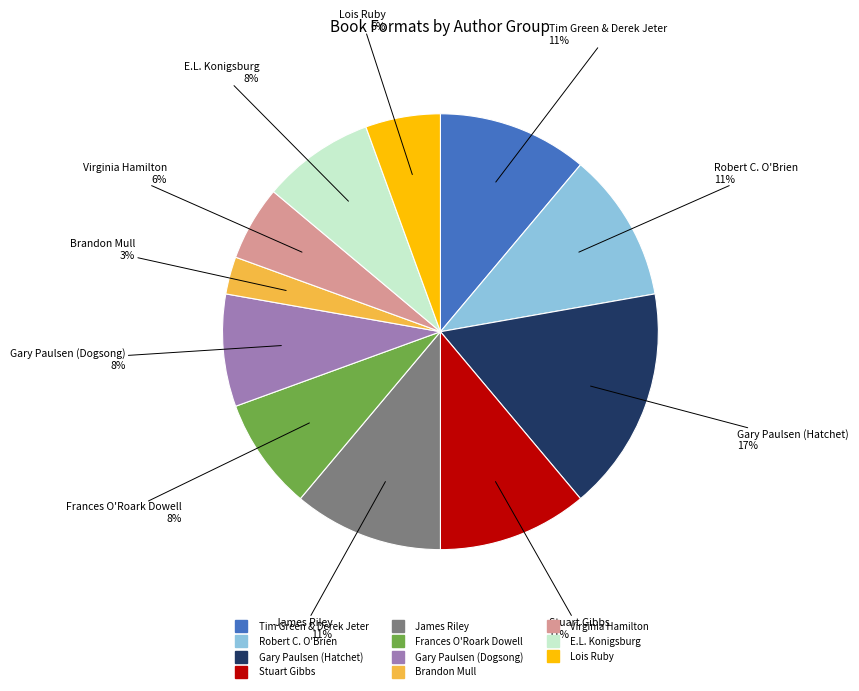

What is the ratio of the value at Gary Paulsen (Hatchet) to the value at James Riley?

1.5